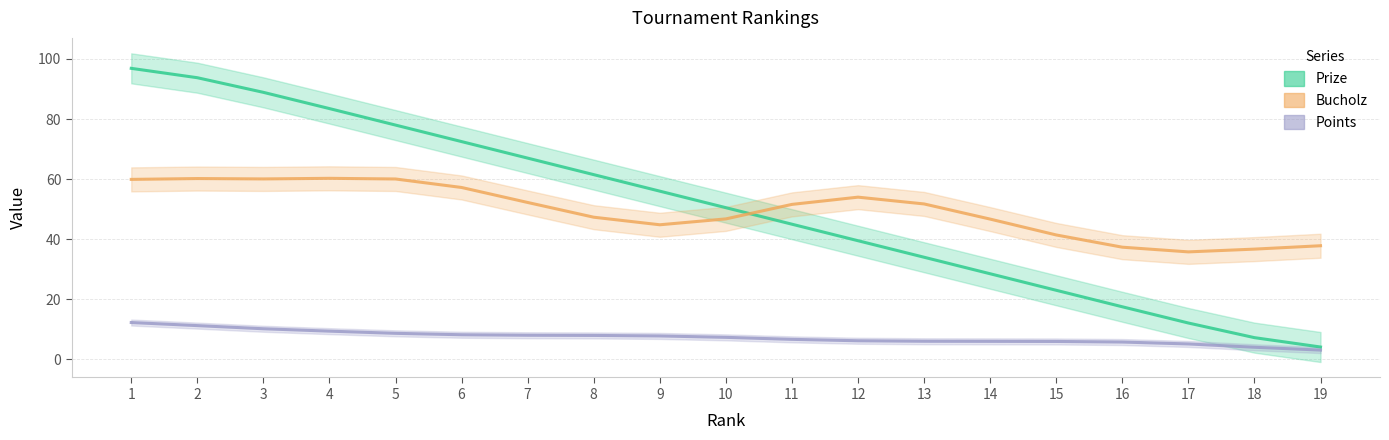

How many interior local valleys does the Bucholz series have?

2